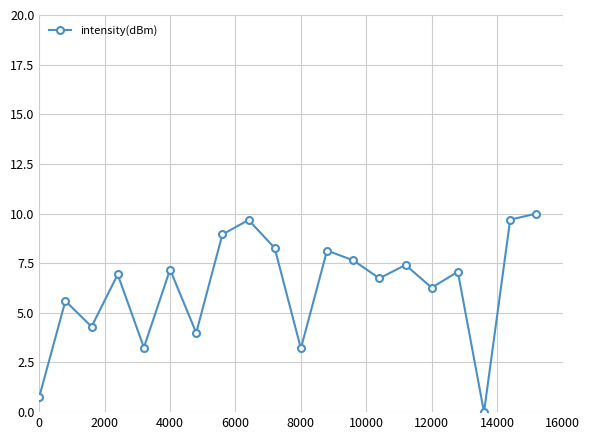

What is the sum of all values?

125.1